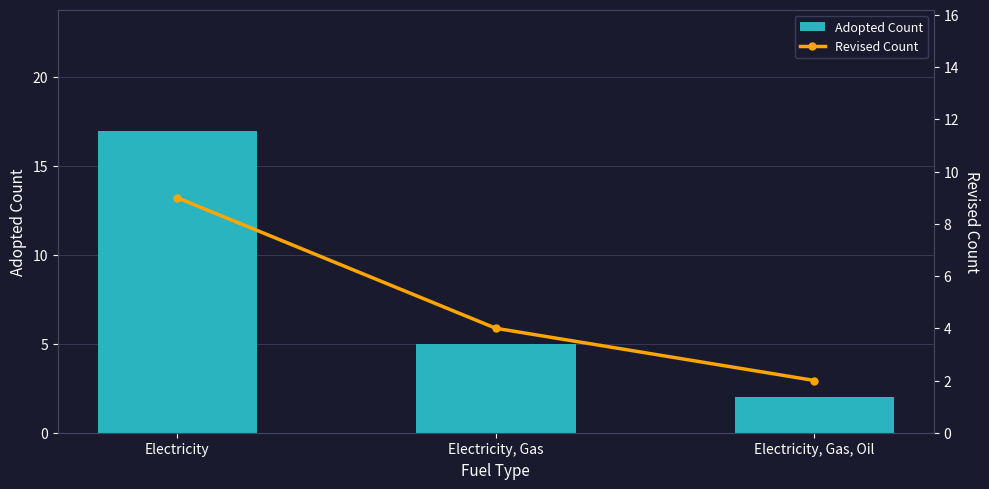

What are all the series names shown in the legend?

Adopted Count, Revised Count